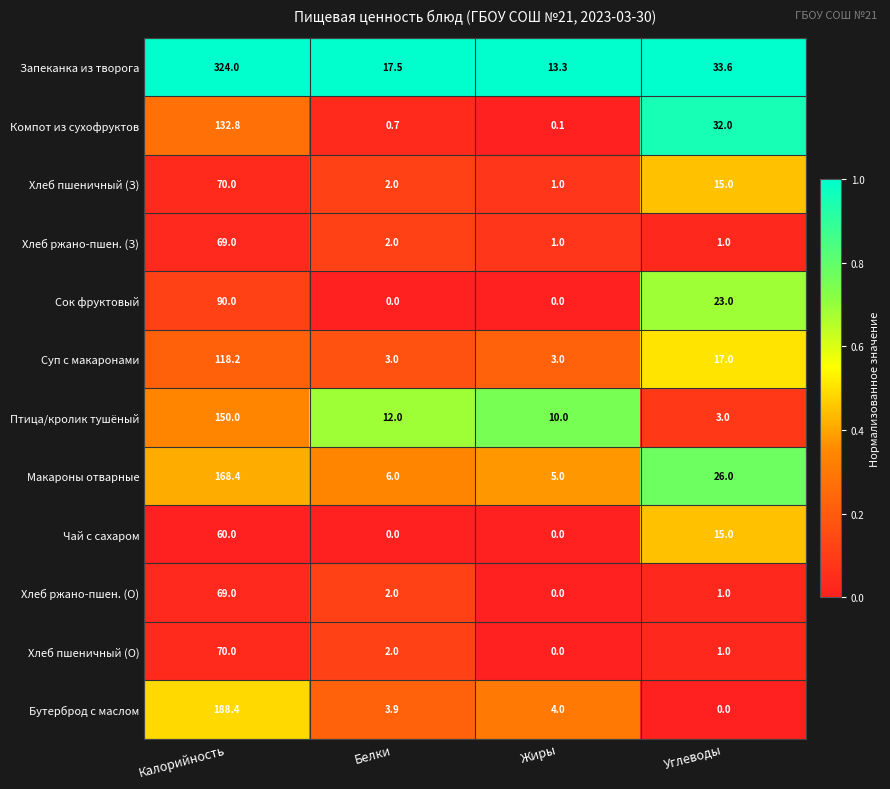

At which category does the chart reach its peak across all series?

Калорийность